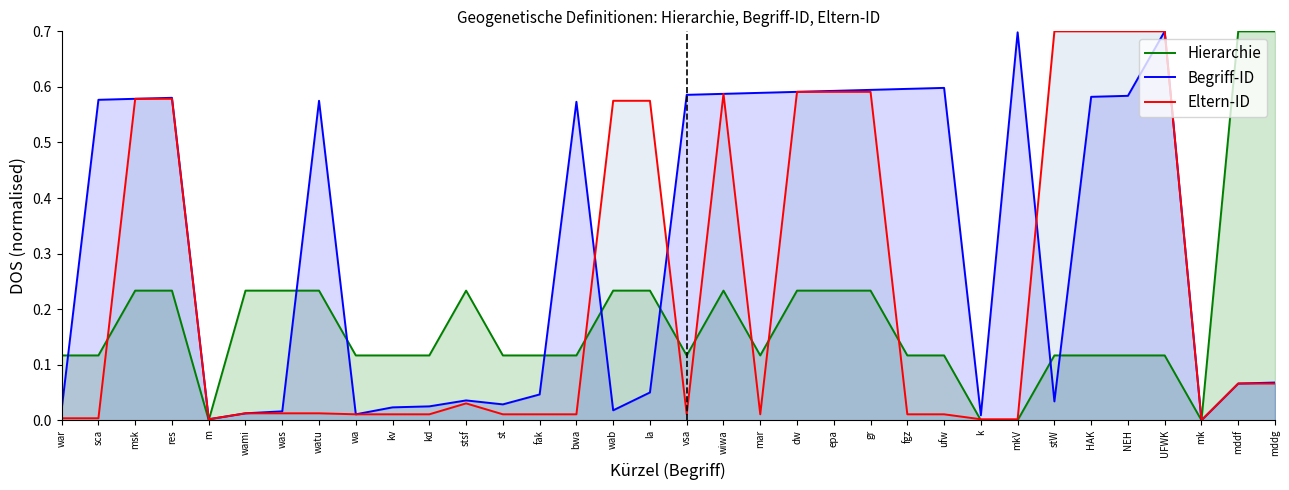

The value of Eltern-ID at kv is 0.0. True or false?

False